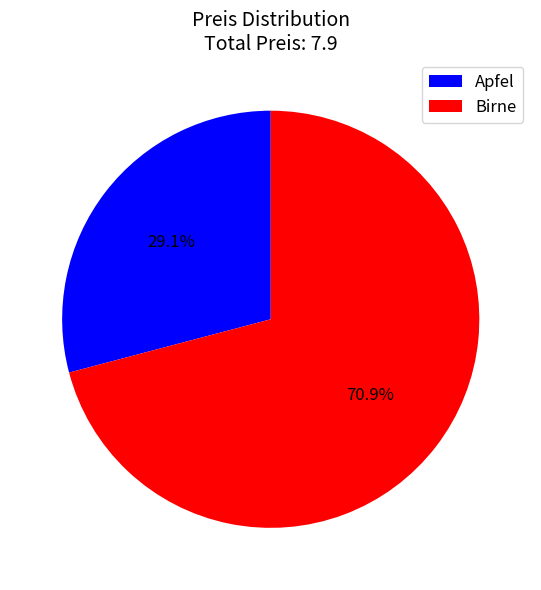

What is the ratio of the value at Apfel to the value at Birne?

0.4